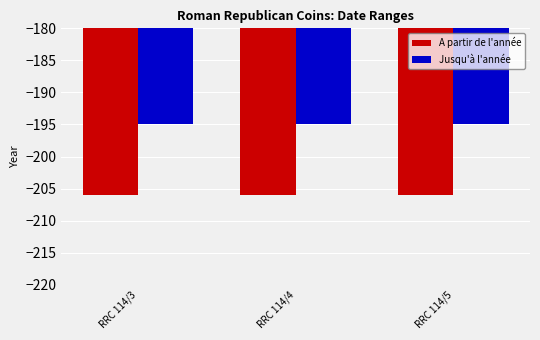

What is the average value of the A partir de l'année series?

-206